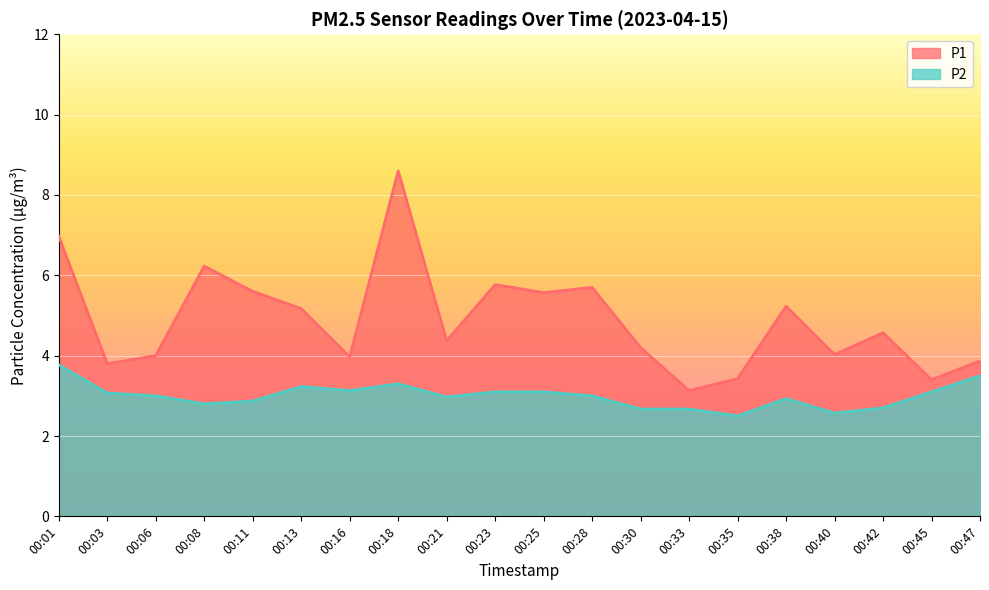

What is the average value of the P2 series?

3.0